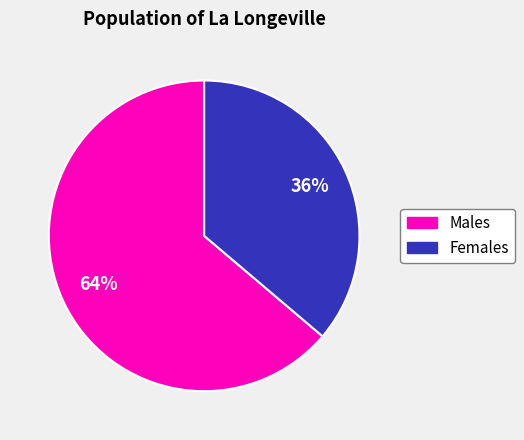

To the nearest percent, what is the difference between the largest and smallest slice percentages?

28%